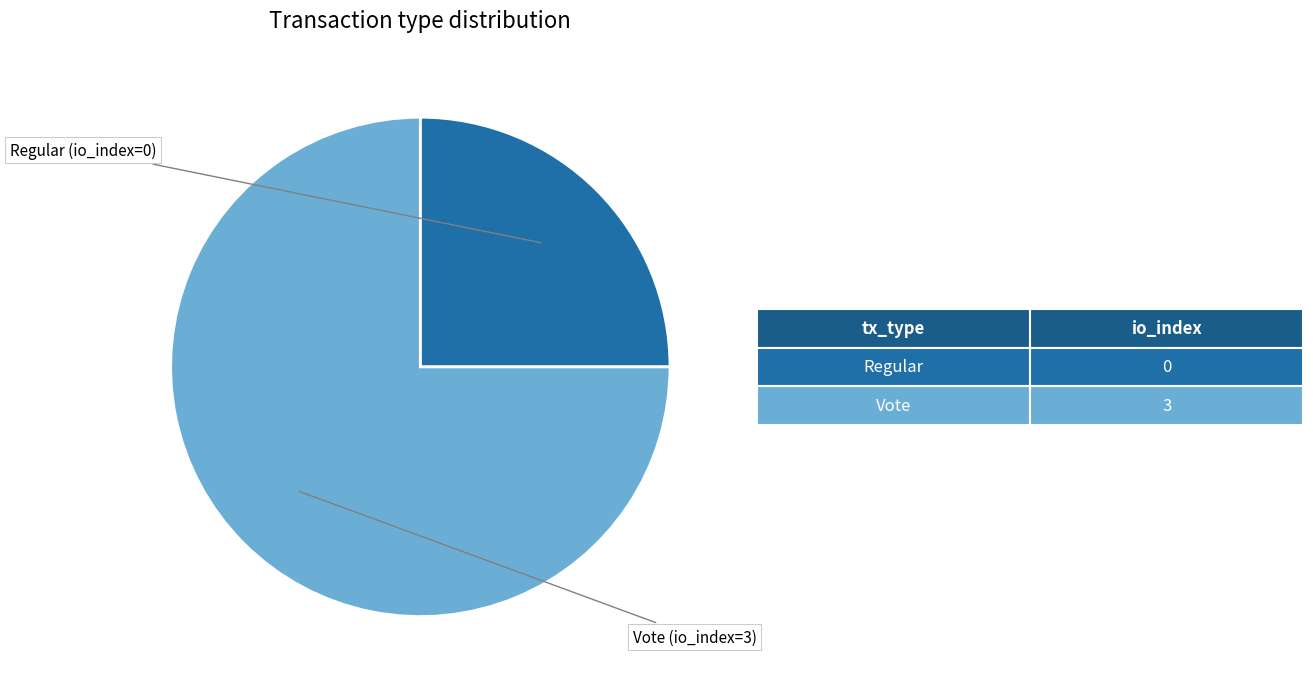

Count the number of slices in the pie.

2